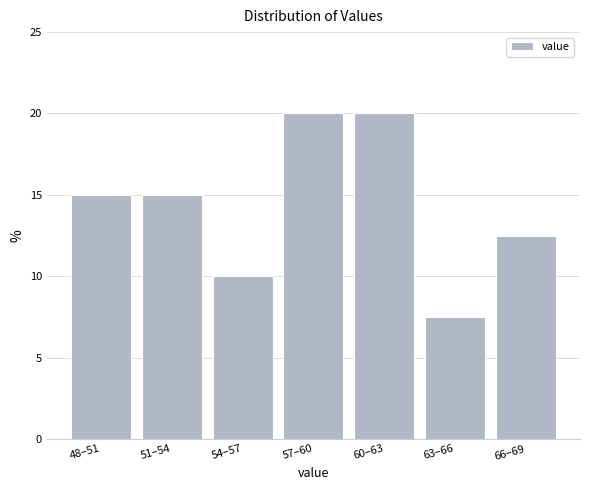

Reading right to left, list all the values displayed in this chart.

66–69=12.5	63–66=7.5	60–63=20.0	57–60=20.0	54–57=10.0	51–54=15.0	48–51=15.0